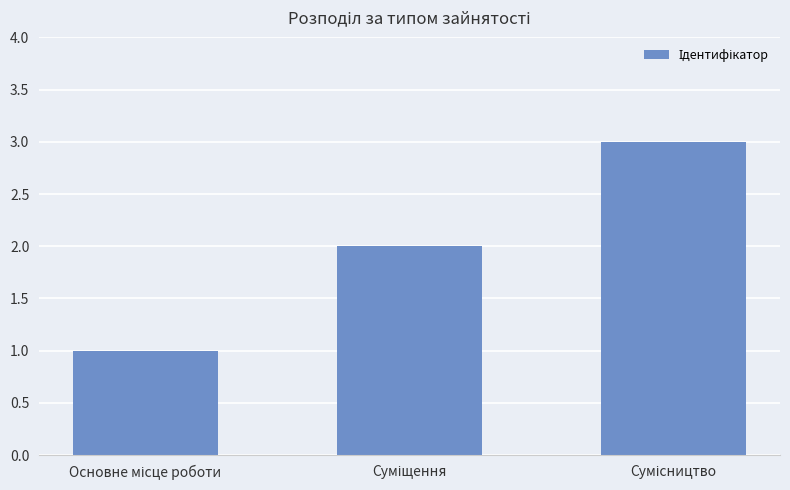

What is the greatest value displayed?

3